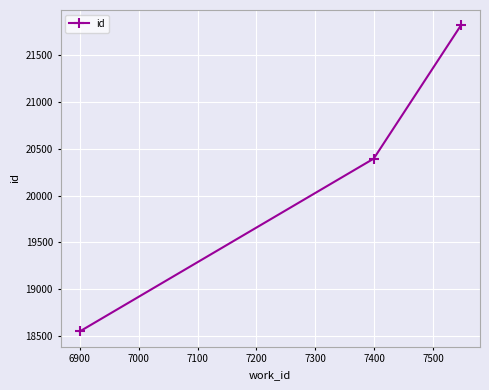

What is the difference between the maximum and minimum values?

3277